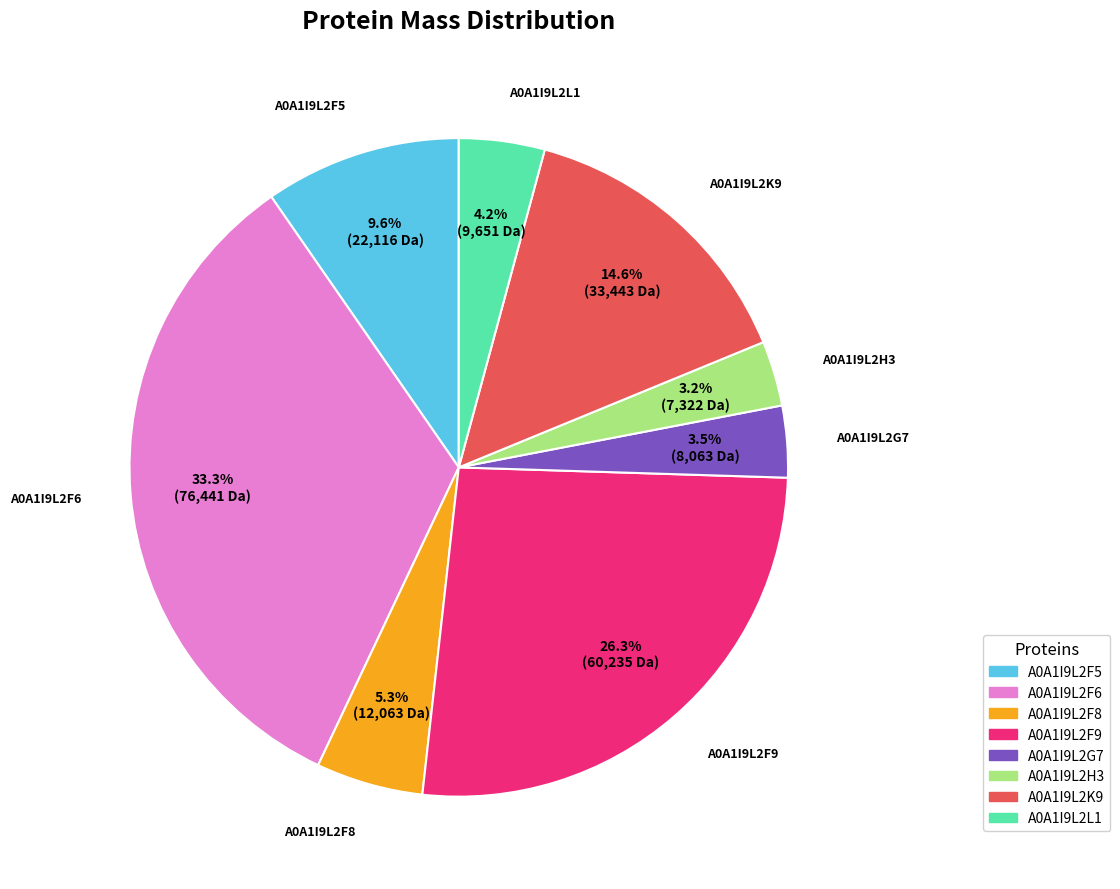

What is the ratio of the value at A0A1I9L2K9 to the value at A0A1I9L2F5?

1.5